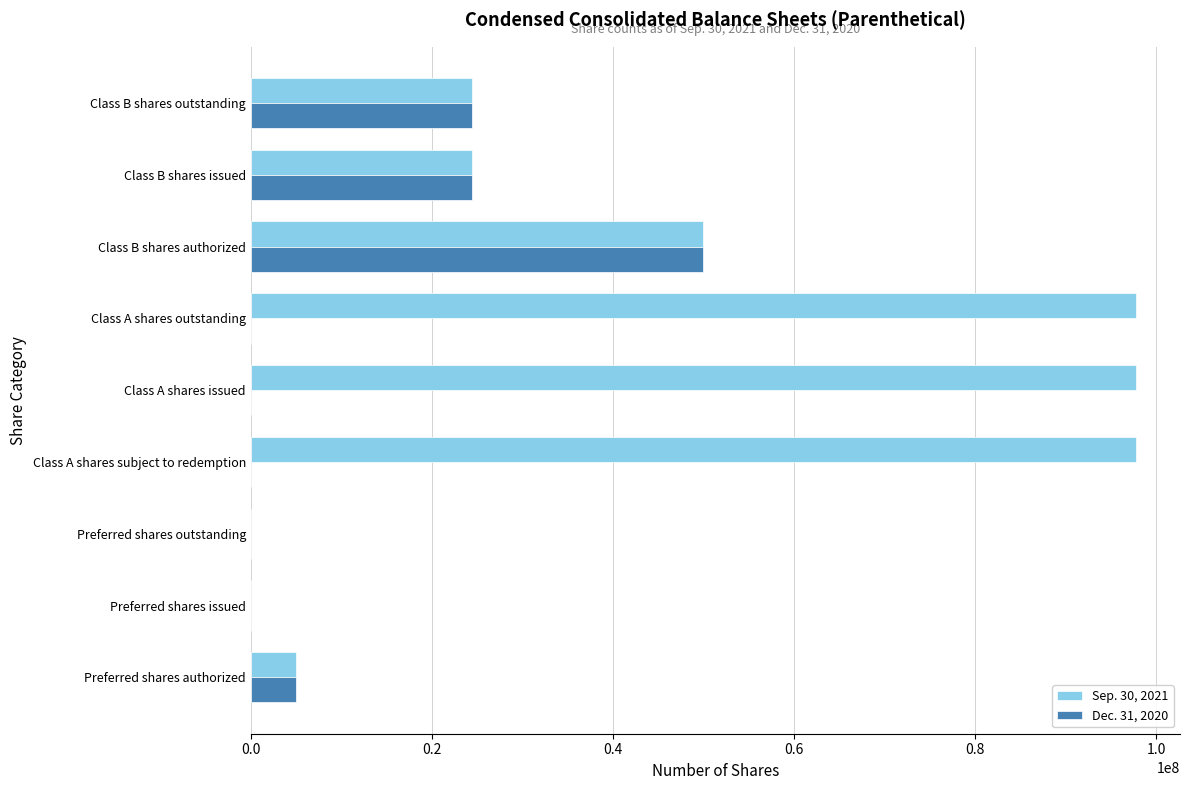

How many Dec. 31, 2020 values are between 0 and 24437500?

8